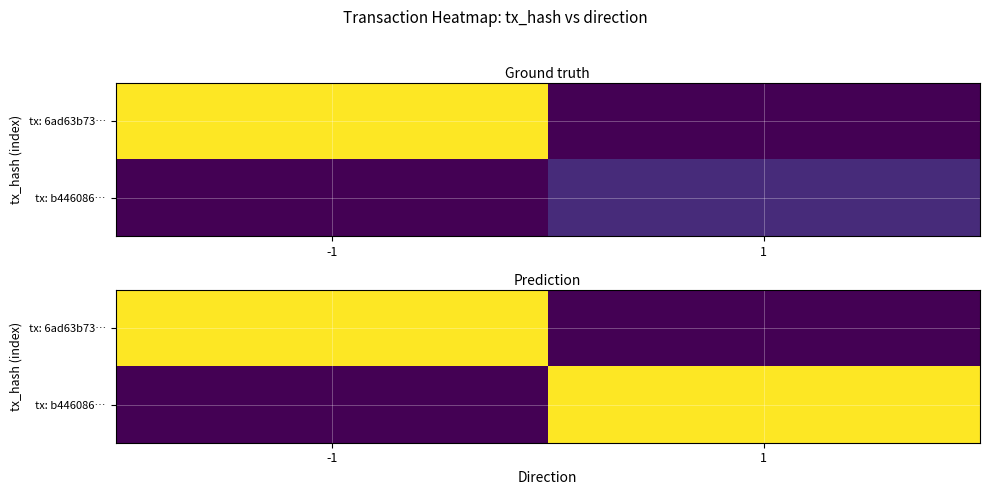

Rank the categories by tx: b446086… value from highest to lowest.

1, -1